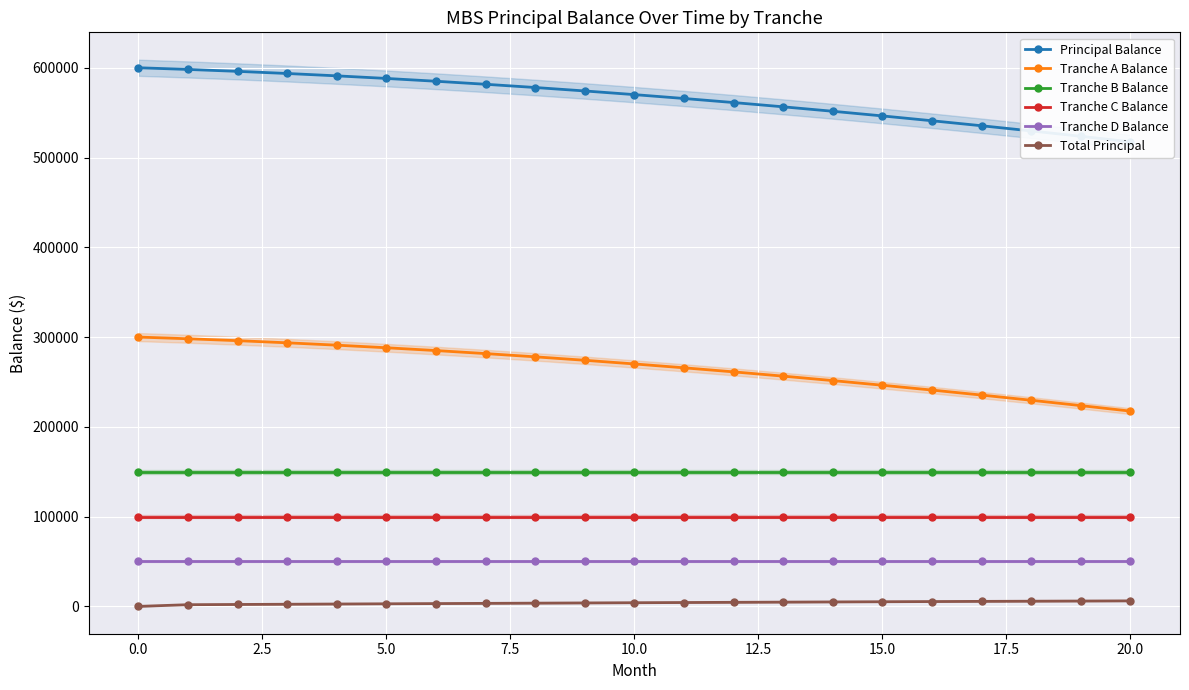

True or false: Tranche A Balance and Tranche D Balance intersect in this chart.

False